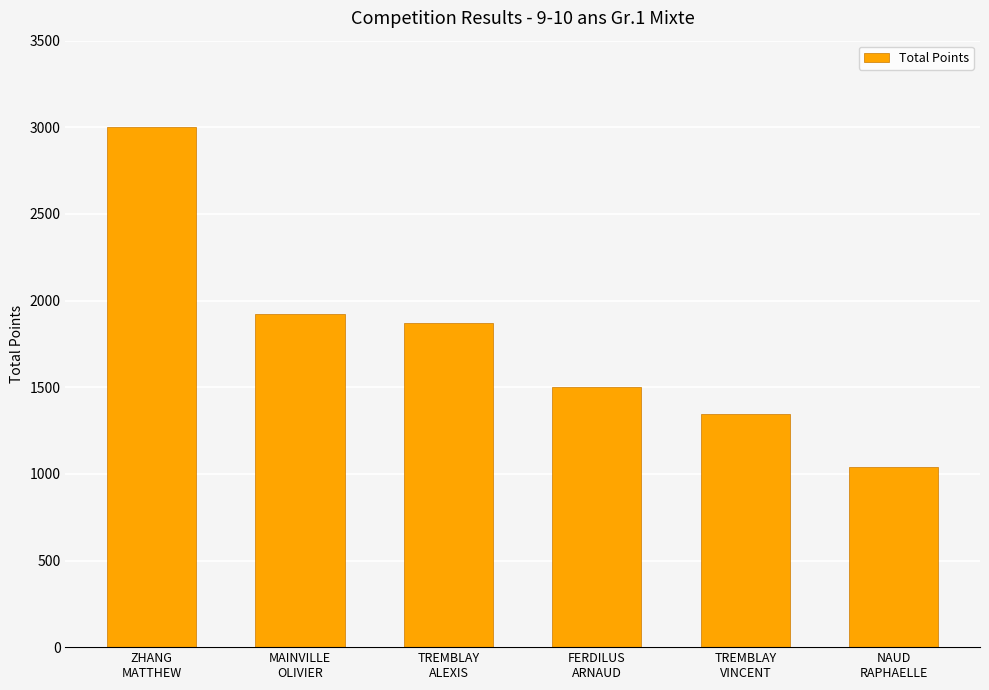

What is the change in value from ZHANG
MATTHEW to TREMBLAY
ALEXIS?

-1127